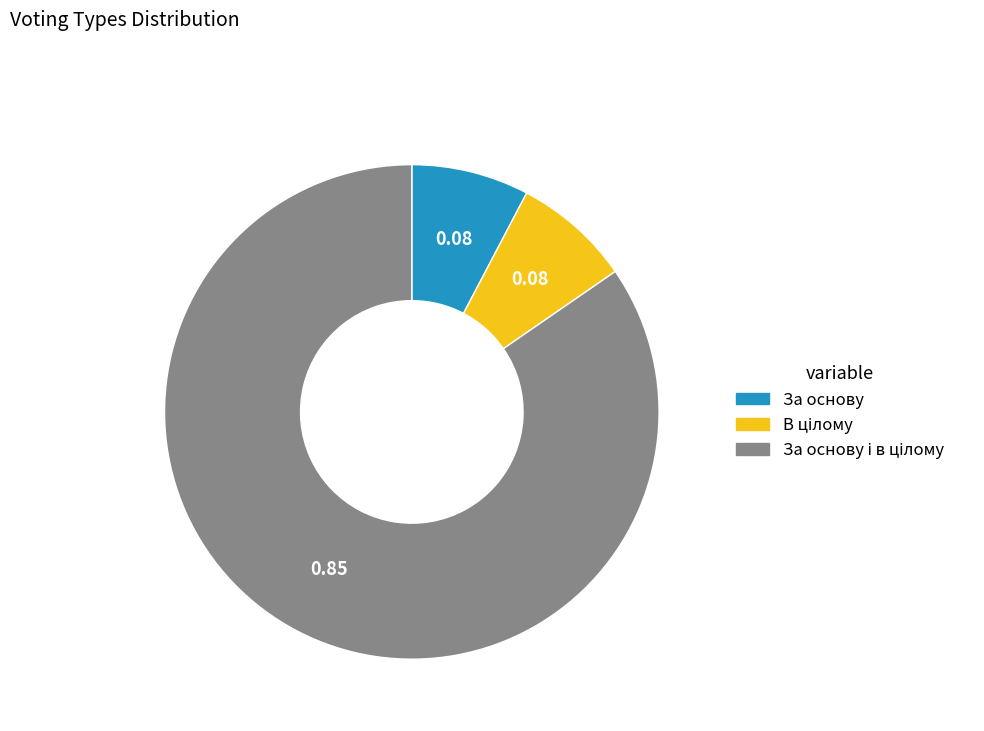

Count the number of slices in the pie.

3